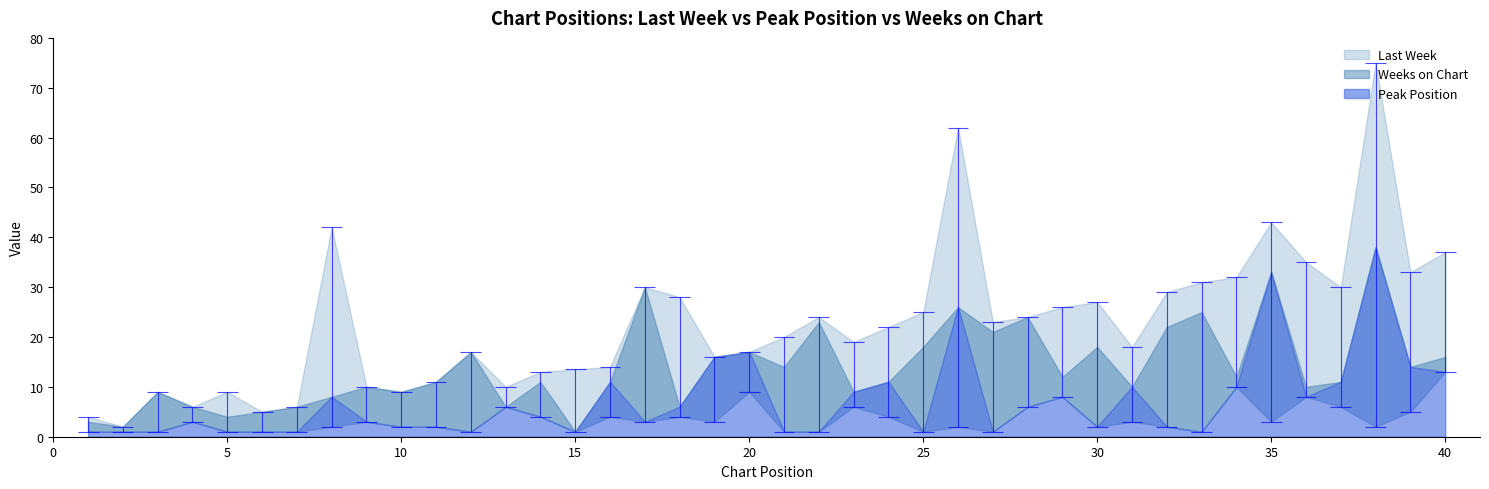

Rank the series by their average value, from lowest to highest.

Peak Position, Weeks on Chart, Last Week